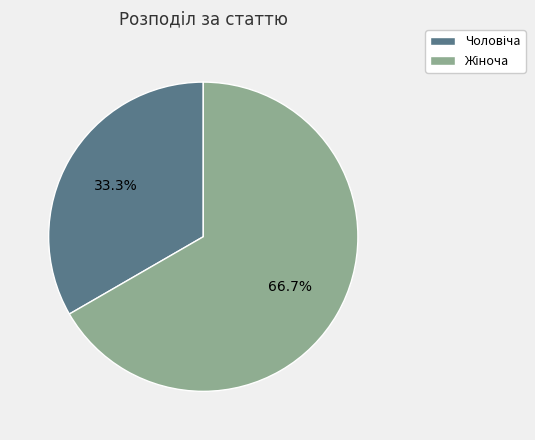

Is there a majority slice in this chart?

Yes